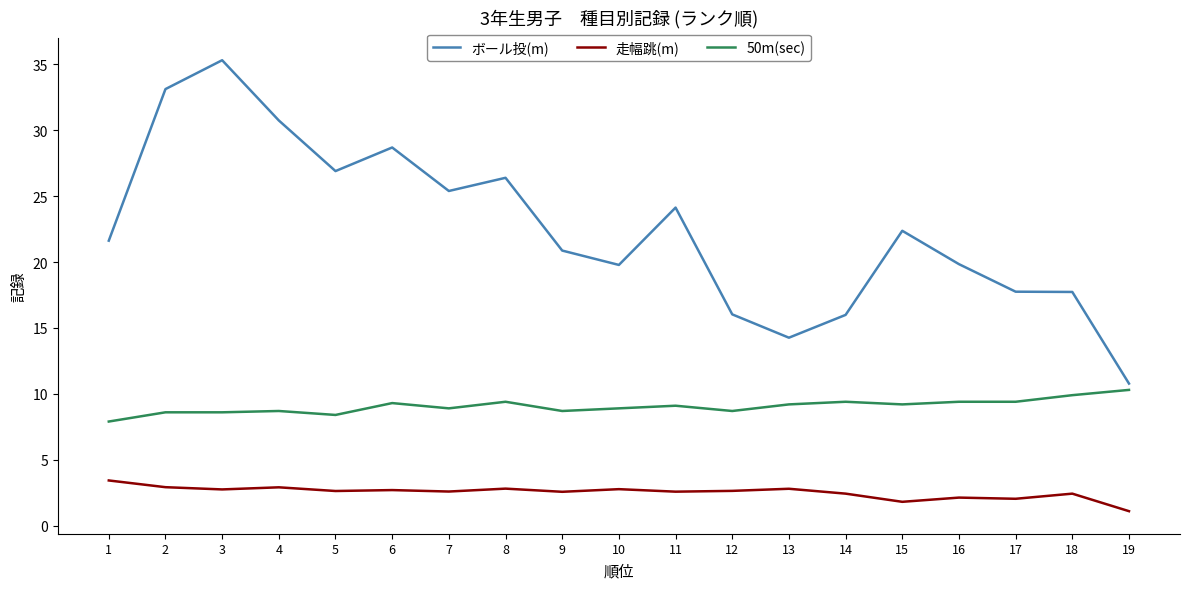

Is this an area chart (filled region under the line)?

No